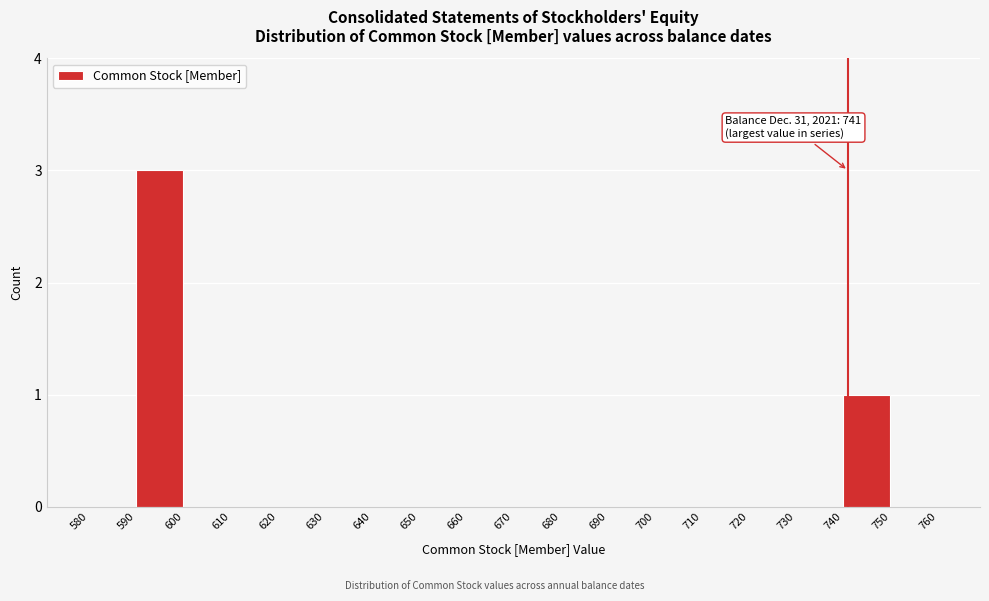

Over which range of the x-axis is the bar tallest?

590 to 600